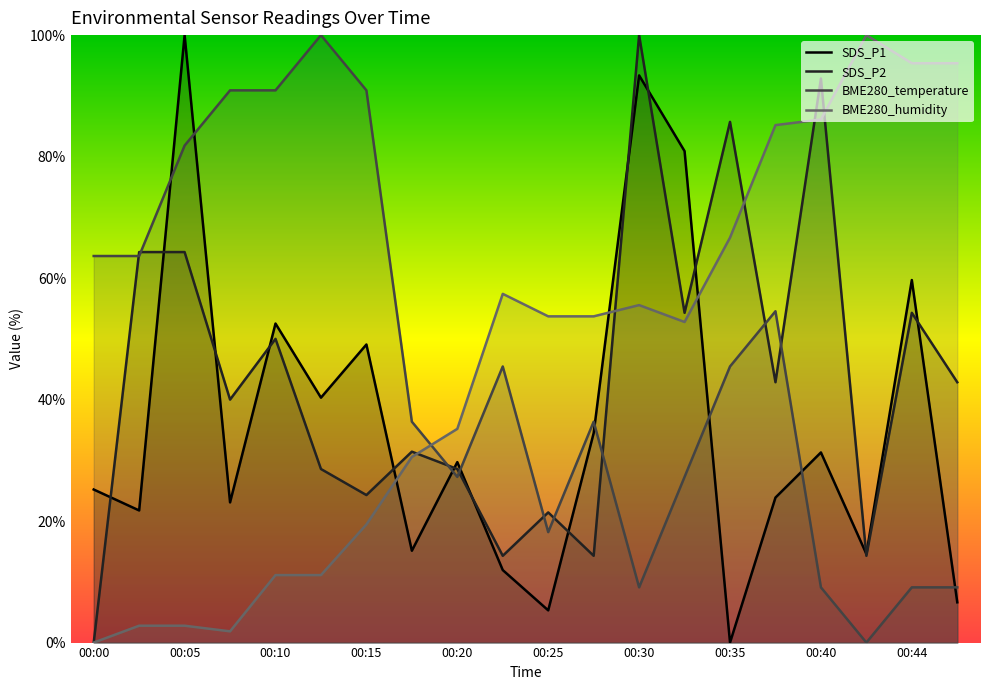

Which series has the widest spread of values?

SDS_P1